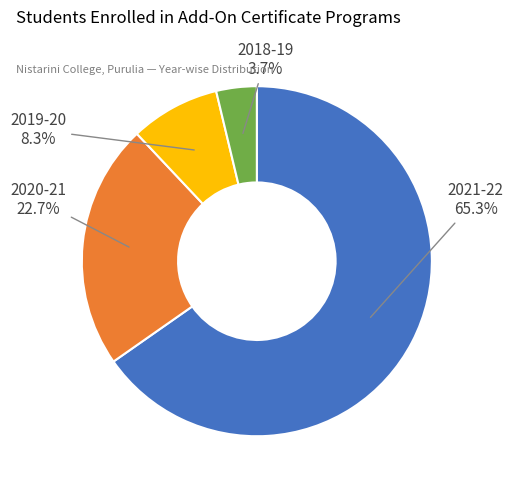

To the nearest percent, what is the average slice percentage?

25%